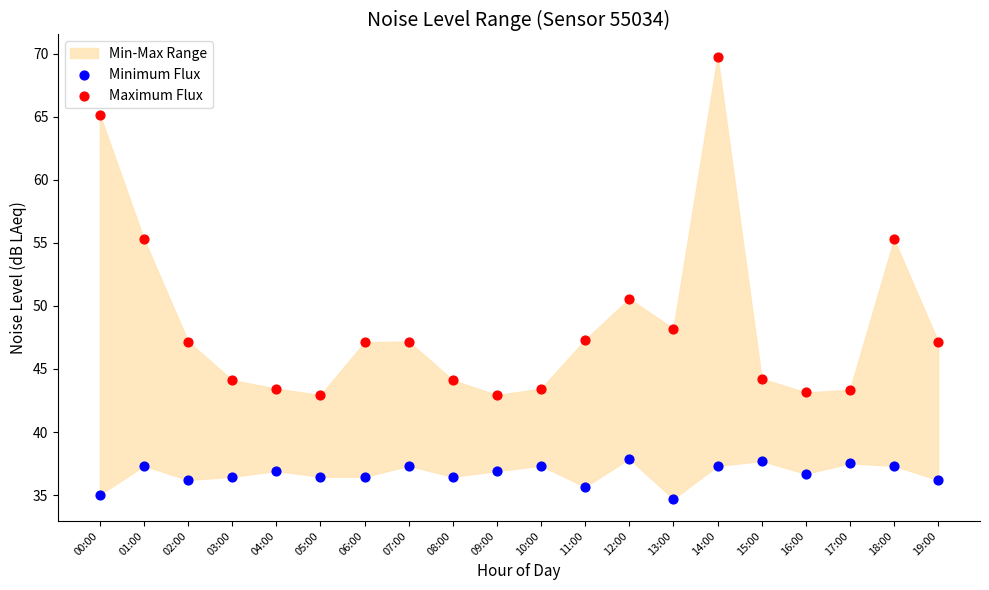

Across all data points, what is the range of Y values (max minus min)?

35.1